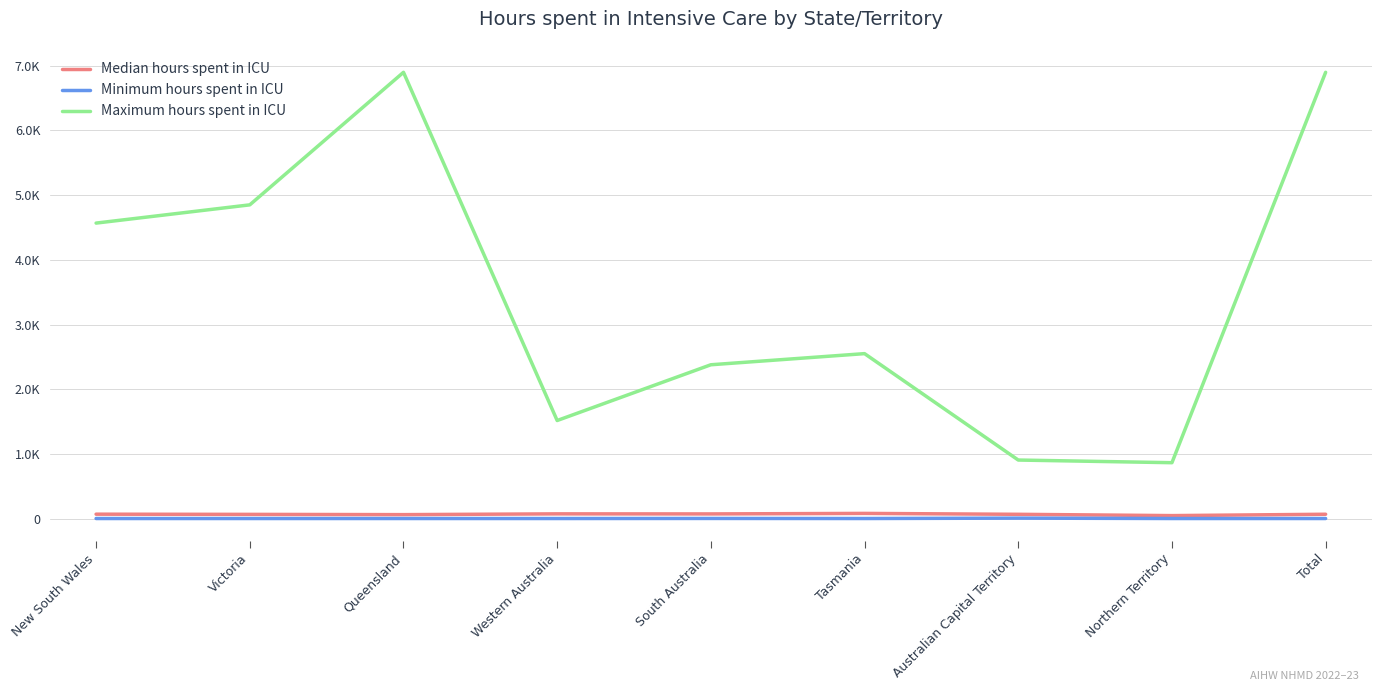

True or false: Minimum hours spent in ICU and Median hours spent in ICU intersect in this chart.

False